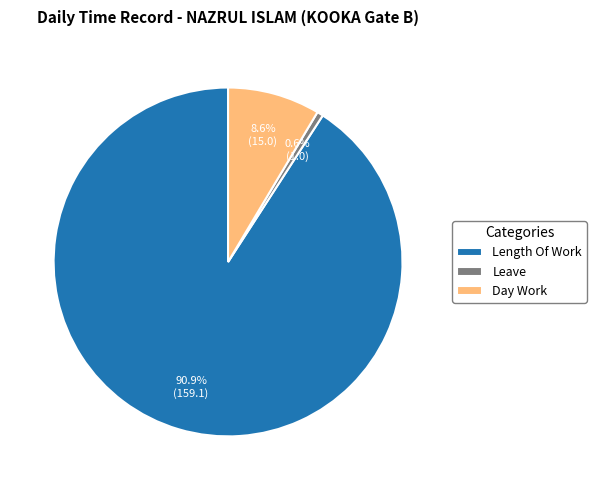

Is there a majority slice in this chart?

Yes